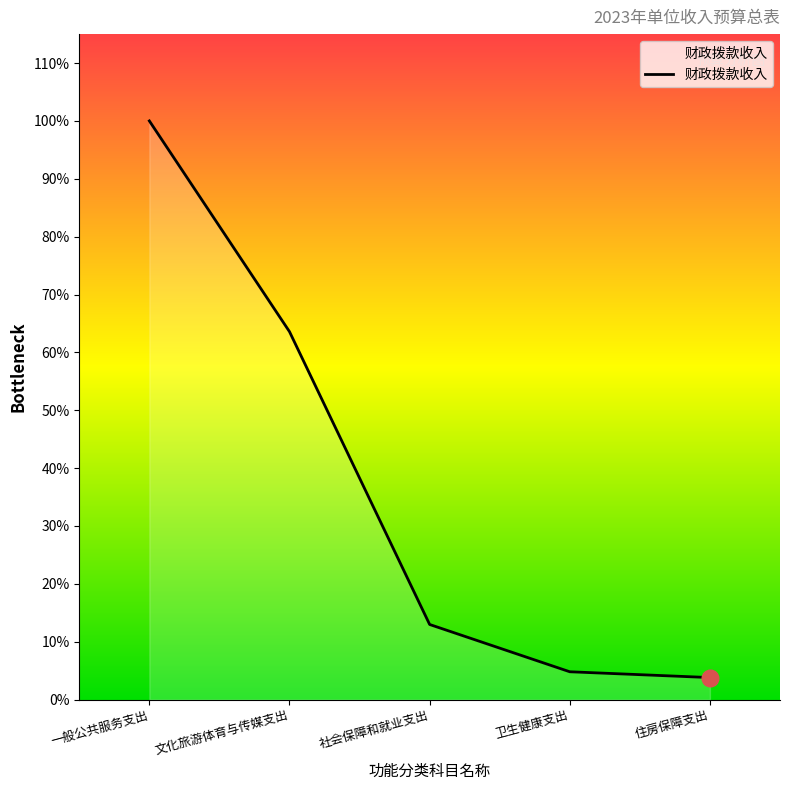

At which label does the data first exceed 736400?

一般公共服务支出